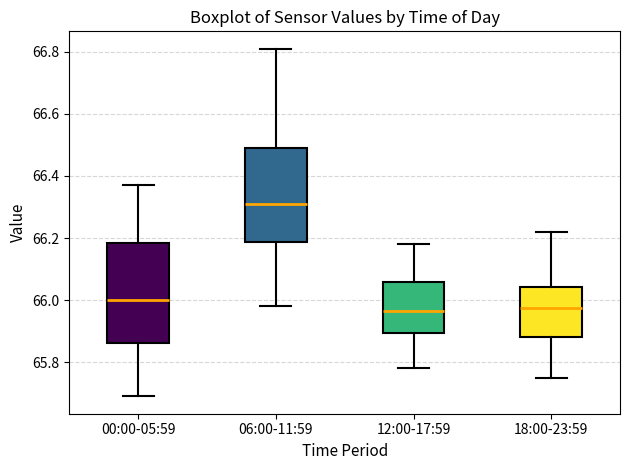

Where is the lower edge of the box for 06:00-11:59 on the y-axis? The values are not printed on the chart, so give them approximately, as read against the axis.

66.18